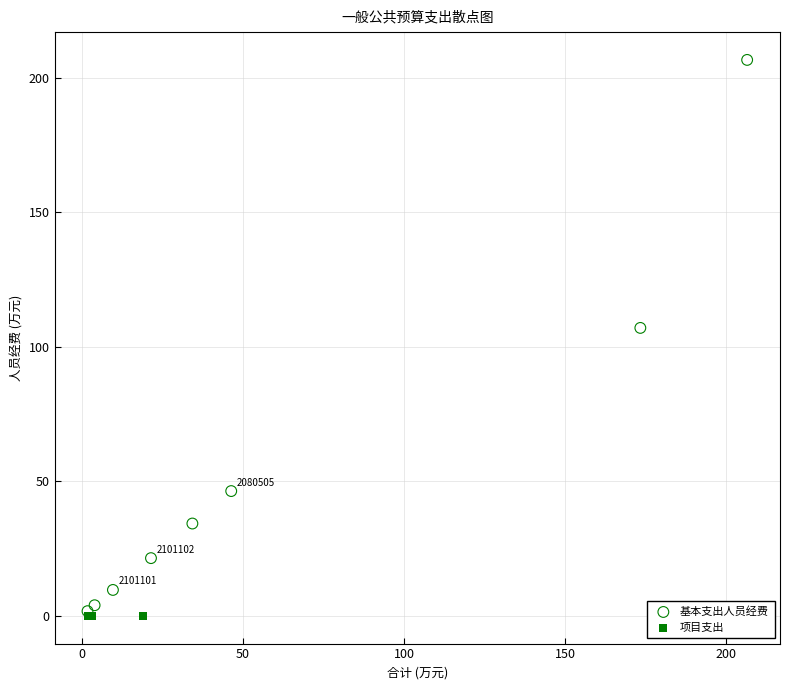

Which series contains the highest Y value?

基本支出人员经费